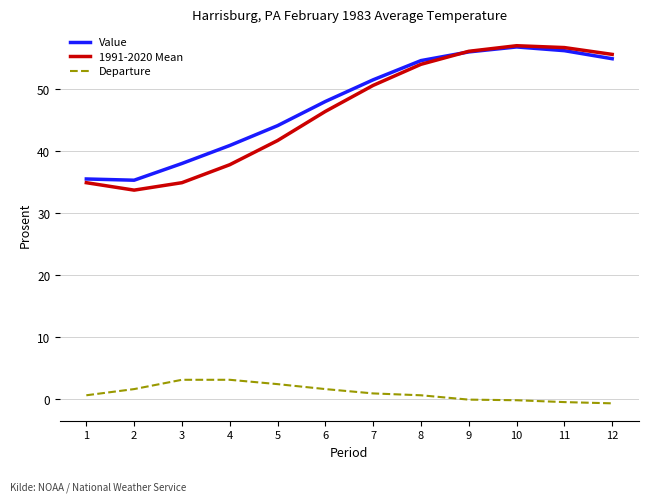

Is the value of 1991-2020 Mean at 8 greater than the value of Value at 4?

Yes